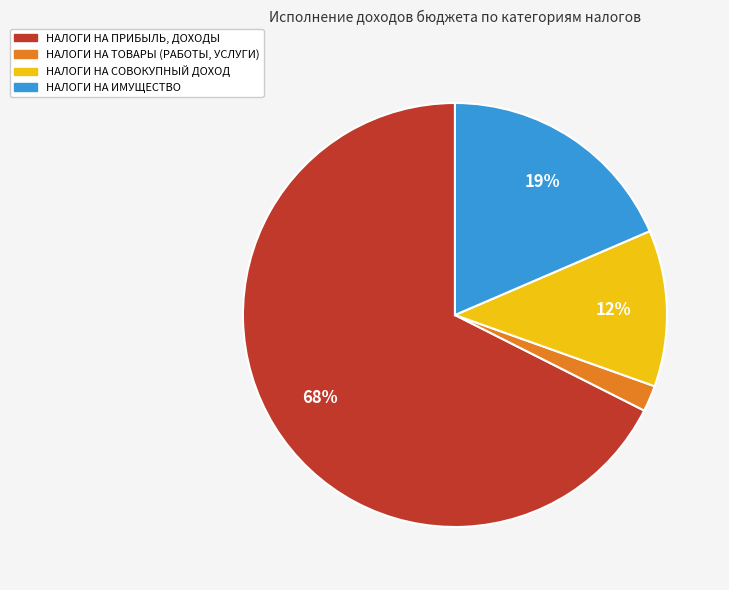

To the nearest percent, what is the average slice percentage?

25%